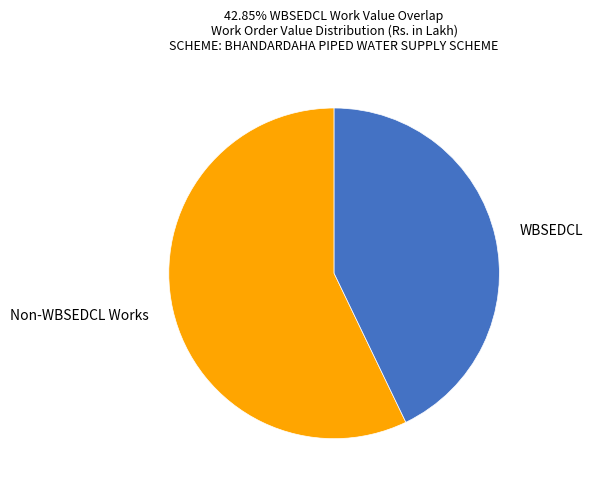

Is WBSEDCL the majority of the pie?

No